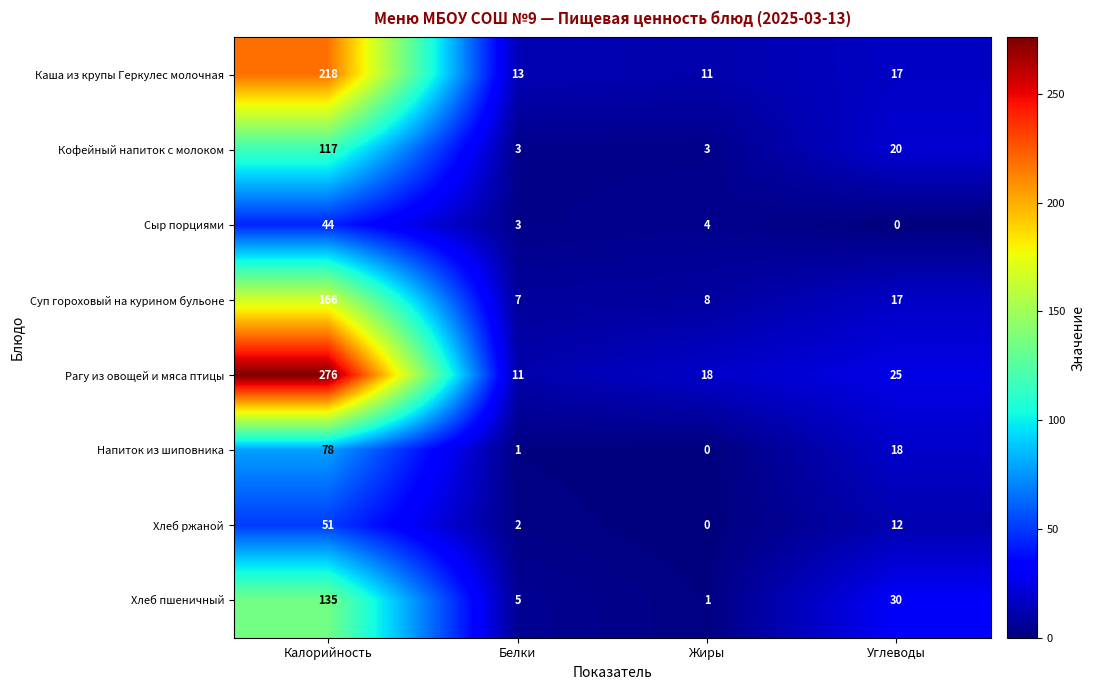

Read the Кофейный напиток с молоком value at Углеводы.

20